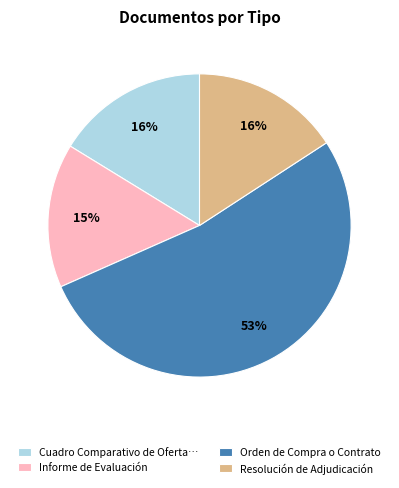

Which has a higher value, Cuadro Comparativo de Oferta… or Orden de Compra o Contrato?

Orden de Compra o Contrato